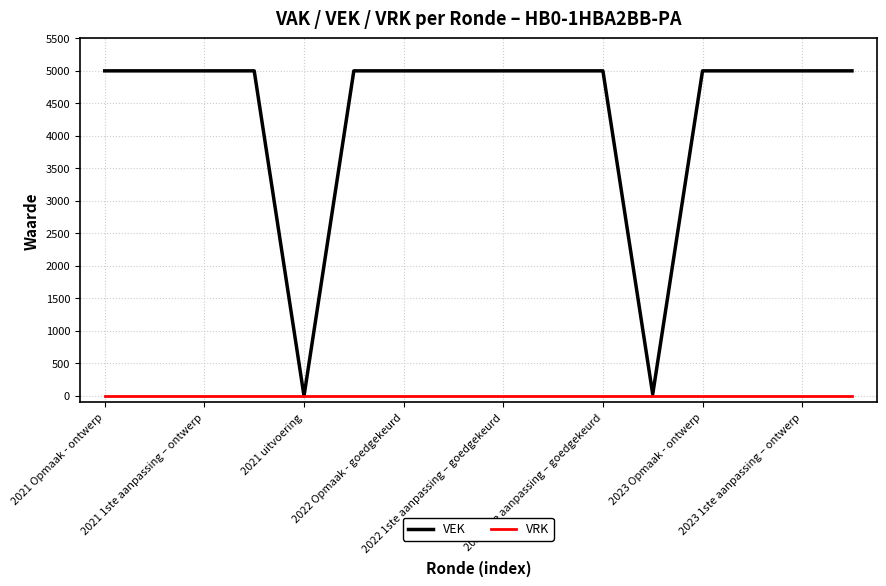

What are all the series names shown in the legend?

VEK, VRK